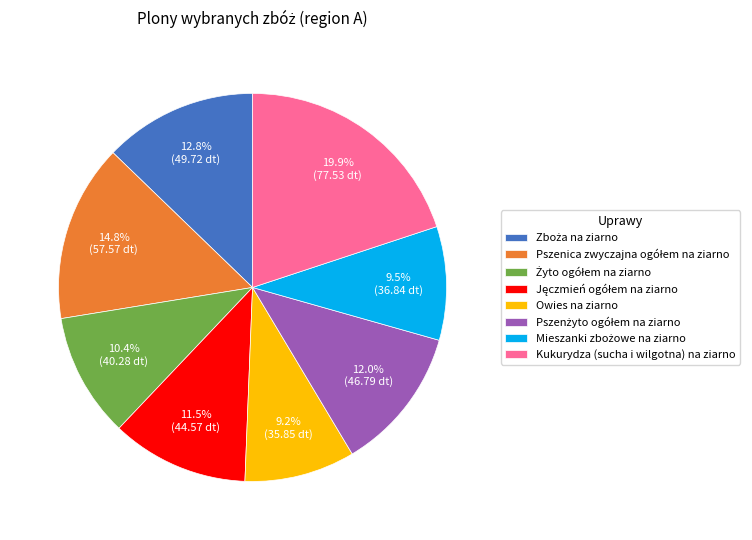

Does Owies na ziarno account for over 50% of the chart?

No